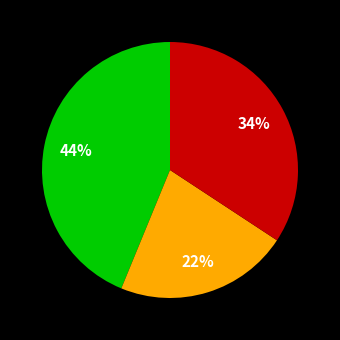

To the nearest percent, what is the average slice percentage?

33%